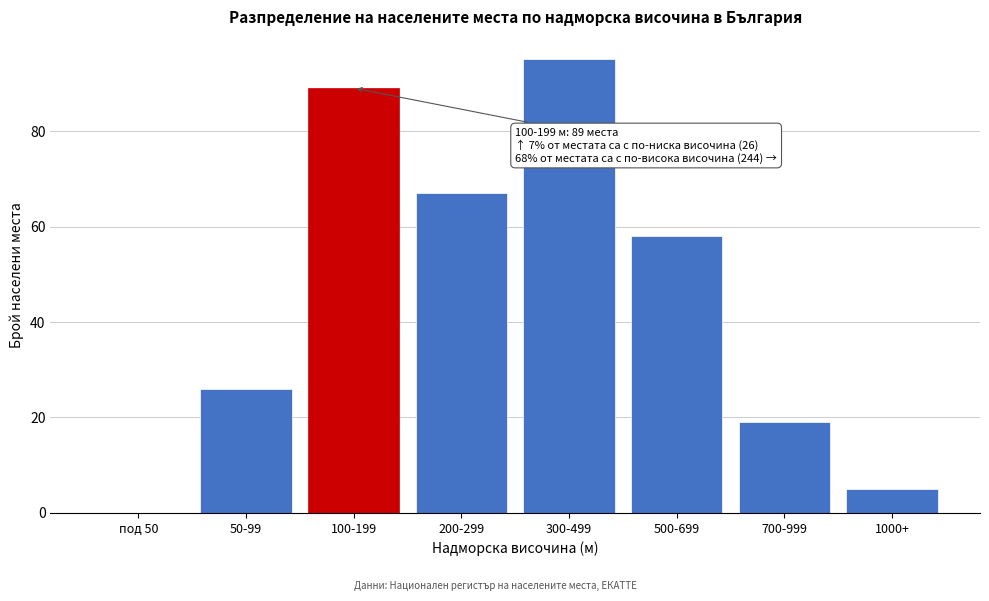

Reading right to left, extract all data points from this chart.

1000+=5	700-999=19	500-699=58	300-499=95	200-299=67	100-199=89	50-99=26	под 50=0